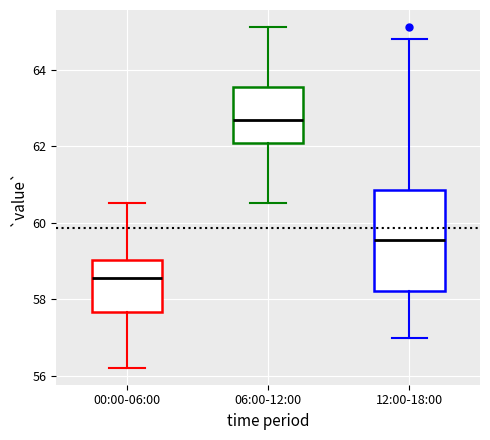

Where is the lower edge of the box for 00:00-06:00 on the y-axis? The values are not printed on the chart, so give them approximately, as read against the axis.

57.6